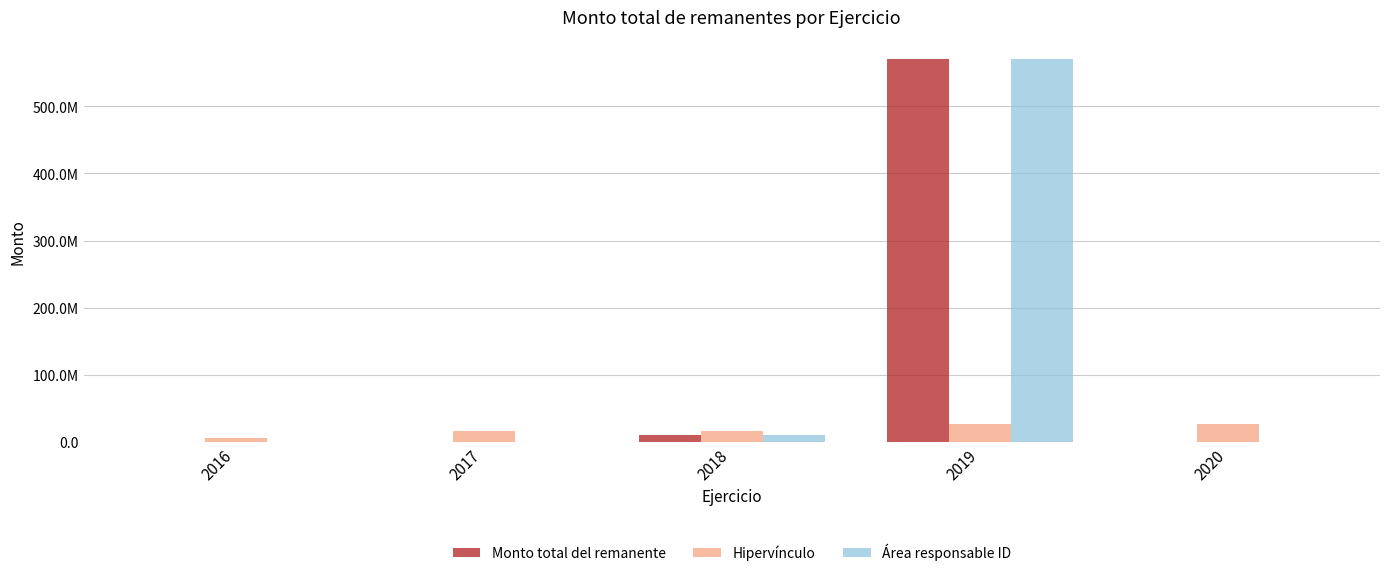

Are the bars horizontal?

No